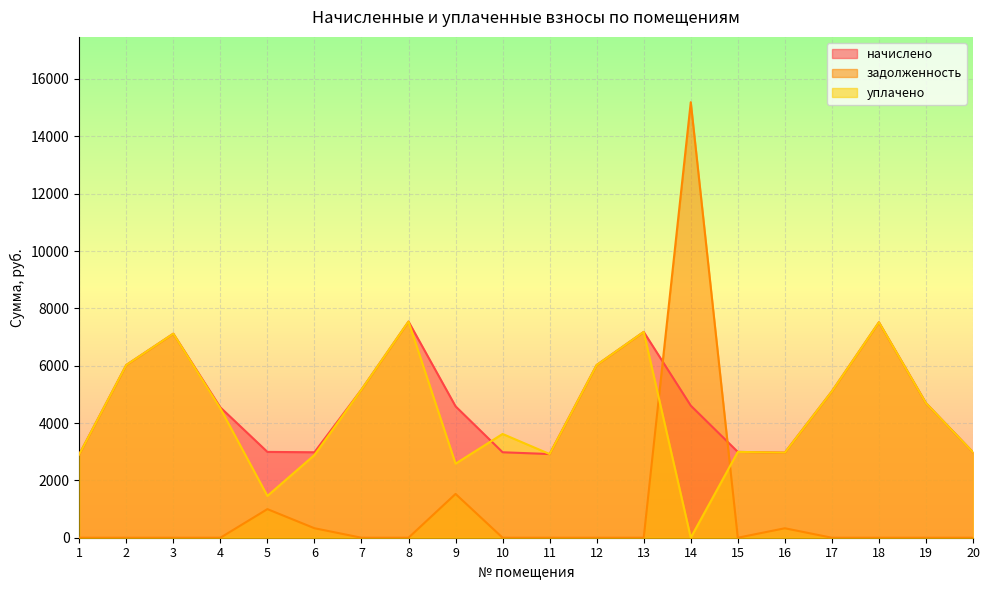

Does the chart display data point markers on the line(s)?

No